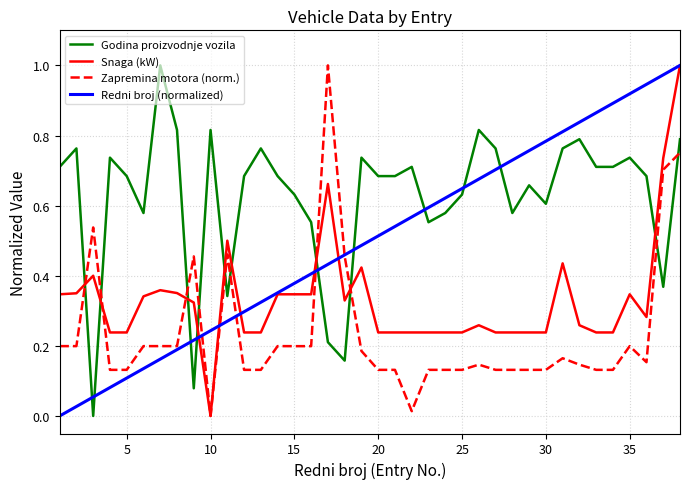

How many intersections are there between Godina proizvodnje vozila and Redni broj (normalized)?

9